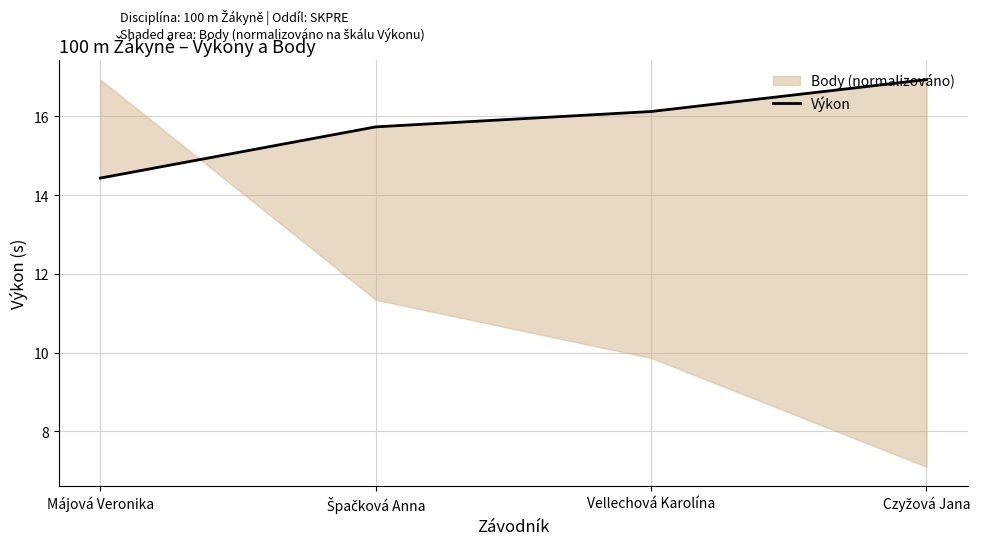

List the labels in order of value, largest first.

Czyžová Jana, Vellechová Karolína, Špačková Anna, Májová Veronika